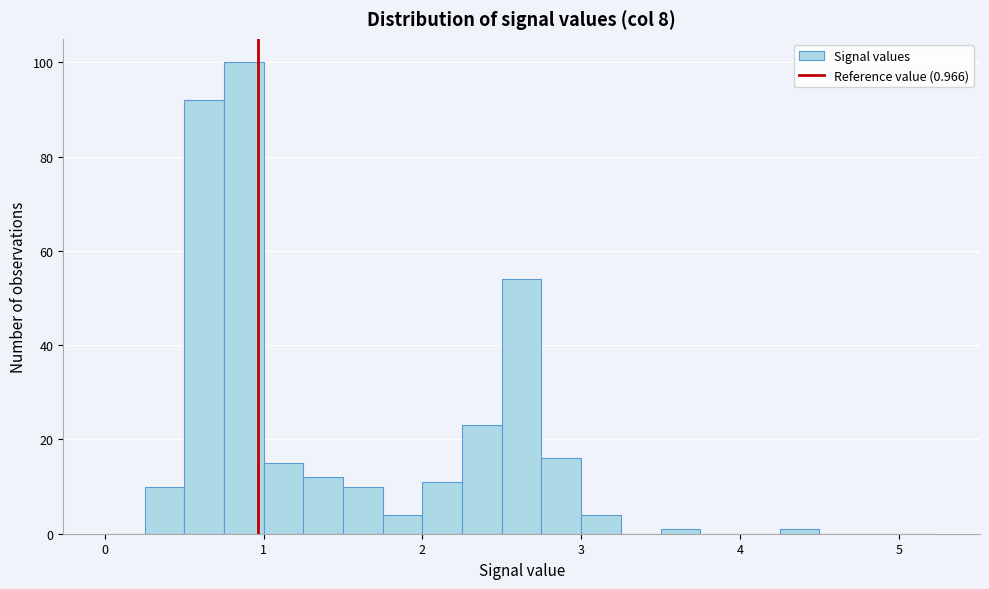

Around what value on the x-axis is the tallest bar? Give the approximate position of its centre, as read against the axis.

0.9